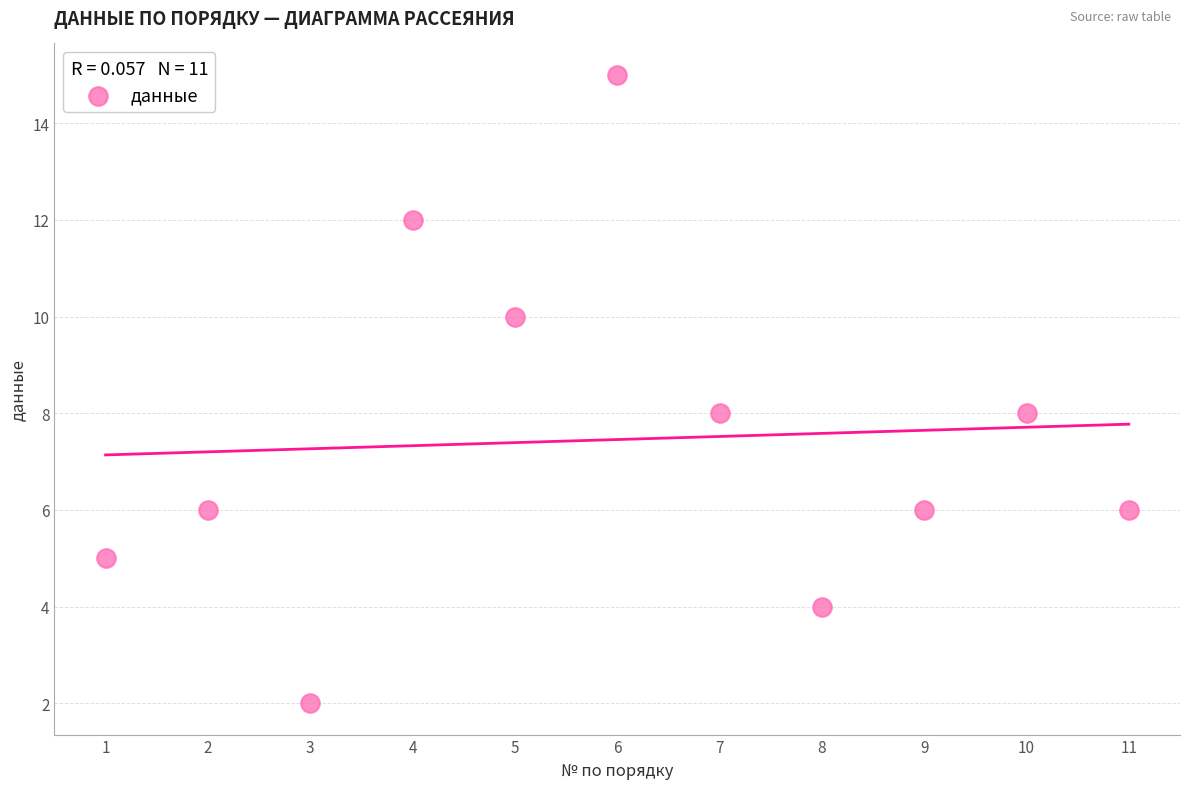

What is the average Y value?

7